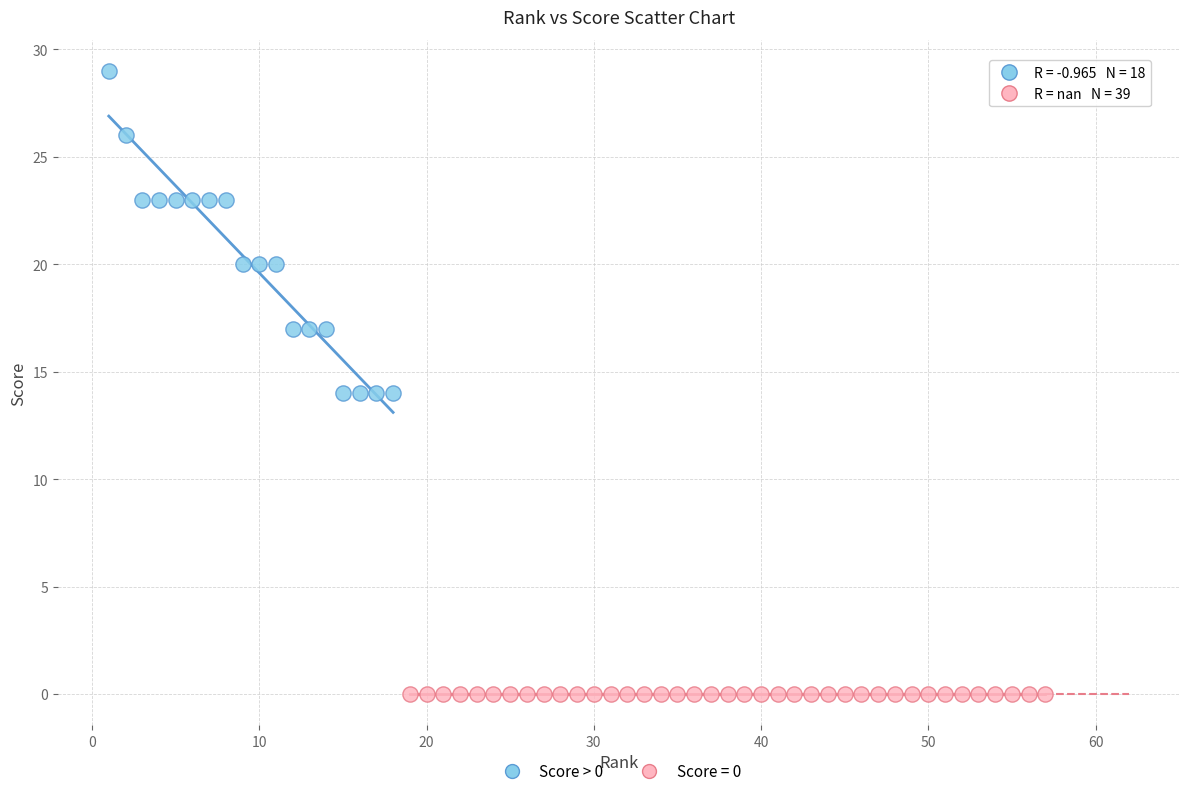

Which series reaches the minimum Y coordinate?

Score = 0